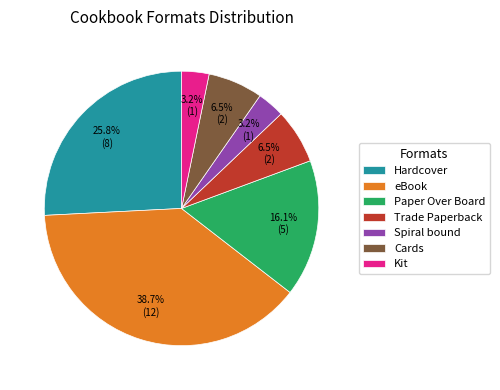

Is Hardcover the majority of the pie?

No